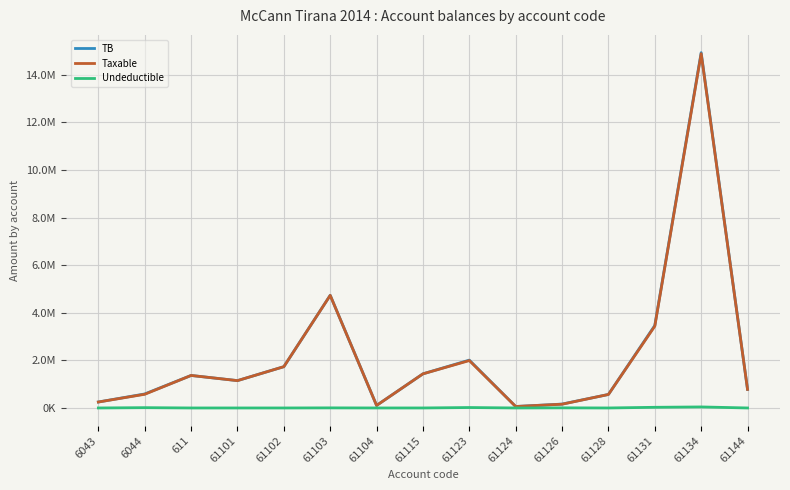

Rank the series by their maximum value, from lowest to highest.

Undeductible, Taxable, TB